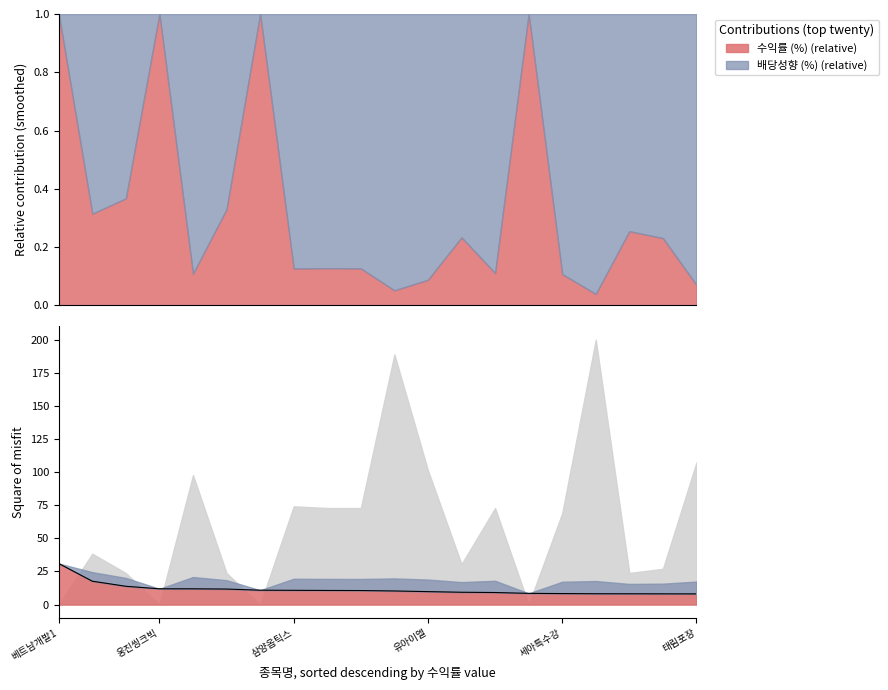

What is the value of the 9th point from the left?

10.7